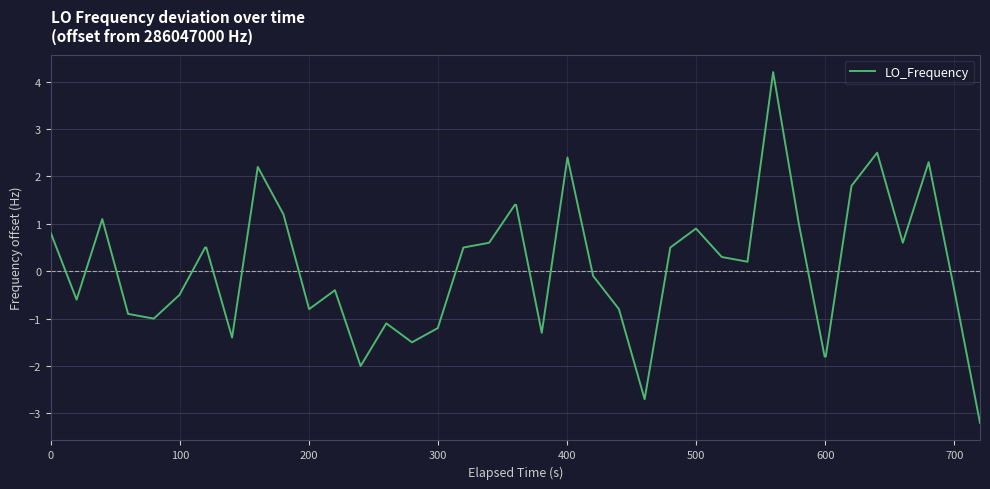

What is the minimum value shown in the chart?

-3.2